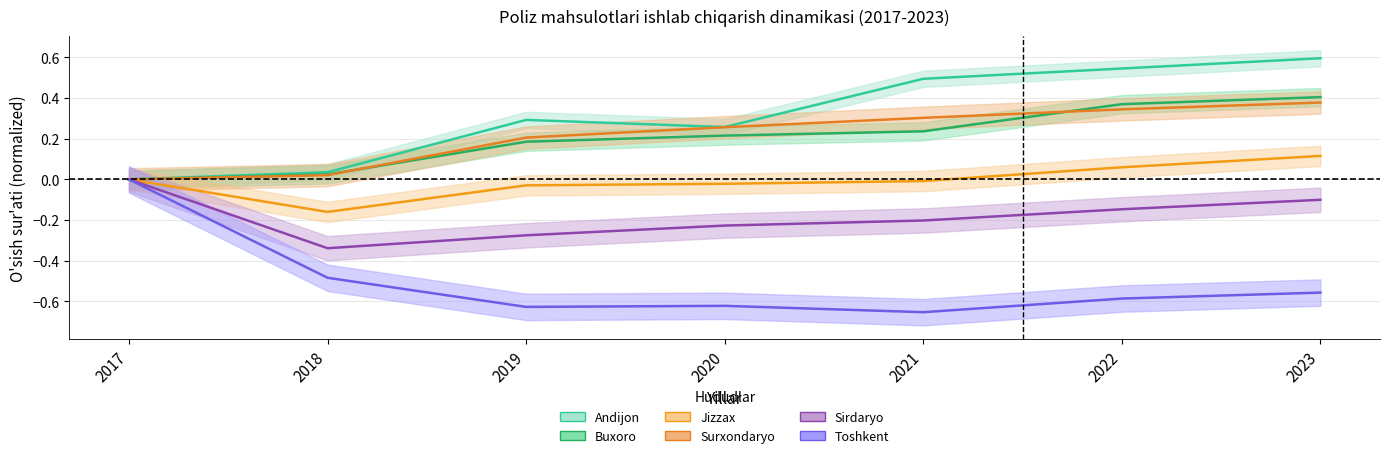

What is the minimum value shown in the chart?

-0.7